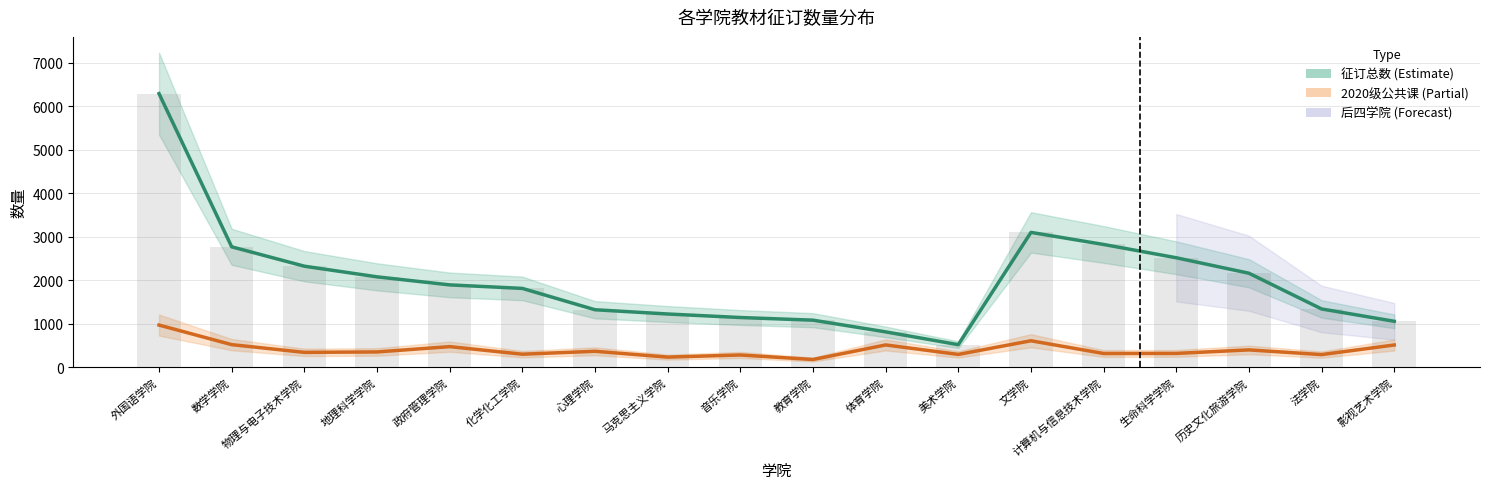

Is the value of 征订总数 at 美术学院 greater than the value of 2020级公共课 at 音乐学院?

Yes